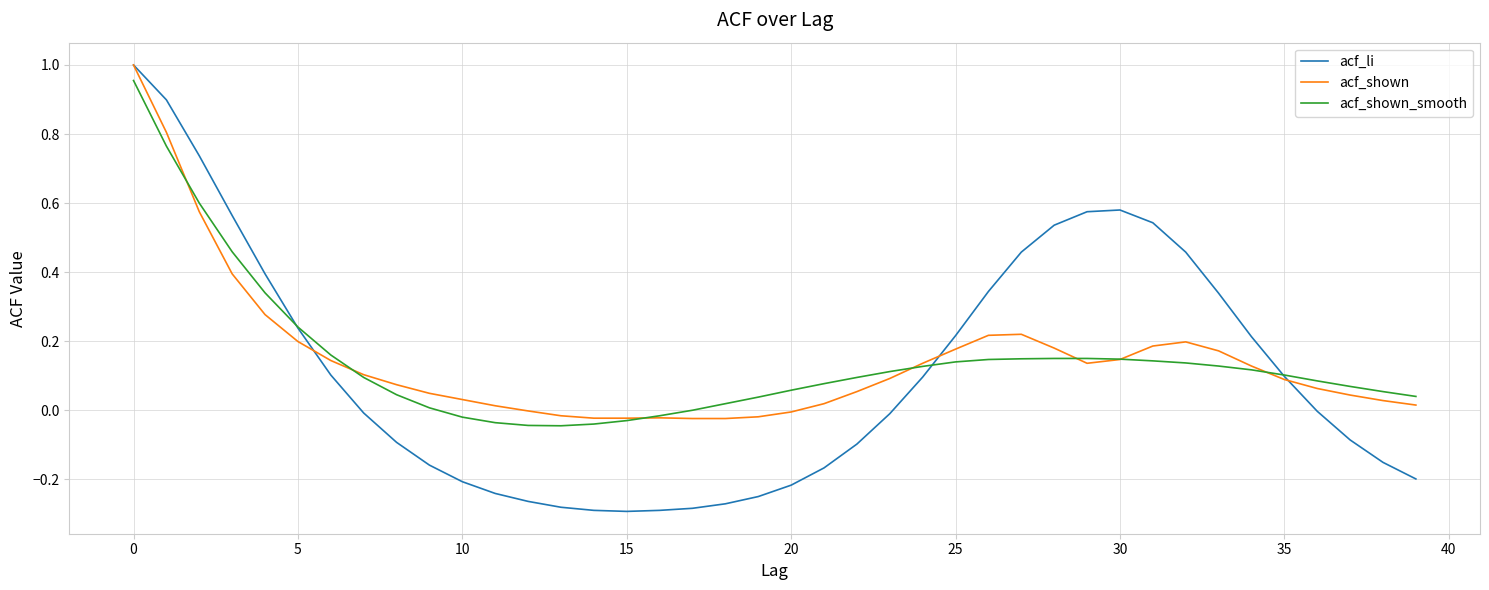

Which series has the largest range (max minus min)?

acf_li